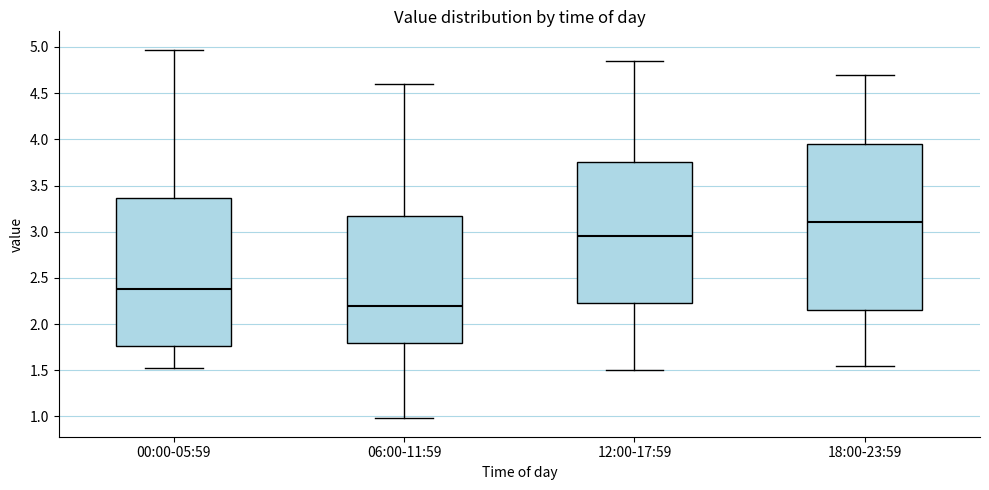

Comparing the boxes themselves (not the whiskers), which one is the tallest?

18:00-23:59